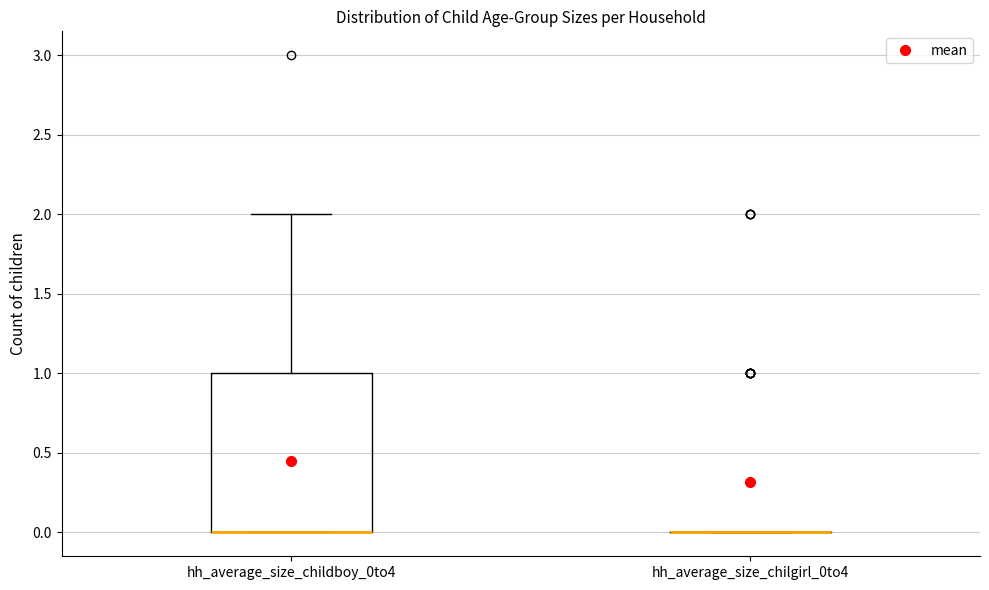

Reading left to right, read every box against the y-axis: the position of its median line, the range the box covers, and the ends of its whiskers. The values are not printed on the chart, so give them approximately, as read against the axis.

hh_average_size_childboy_0to4: median 0 (drawn on the box's lower edge), box 0 to 1, whiskers 0 to 2
hh_average_size_chilgirl_0to4: box collapsed to a line at 0, whiskers 0 to 0